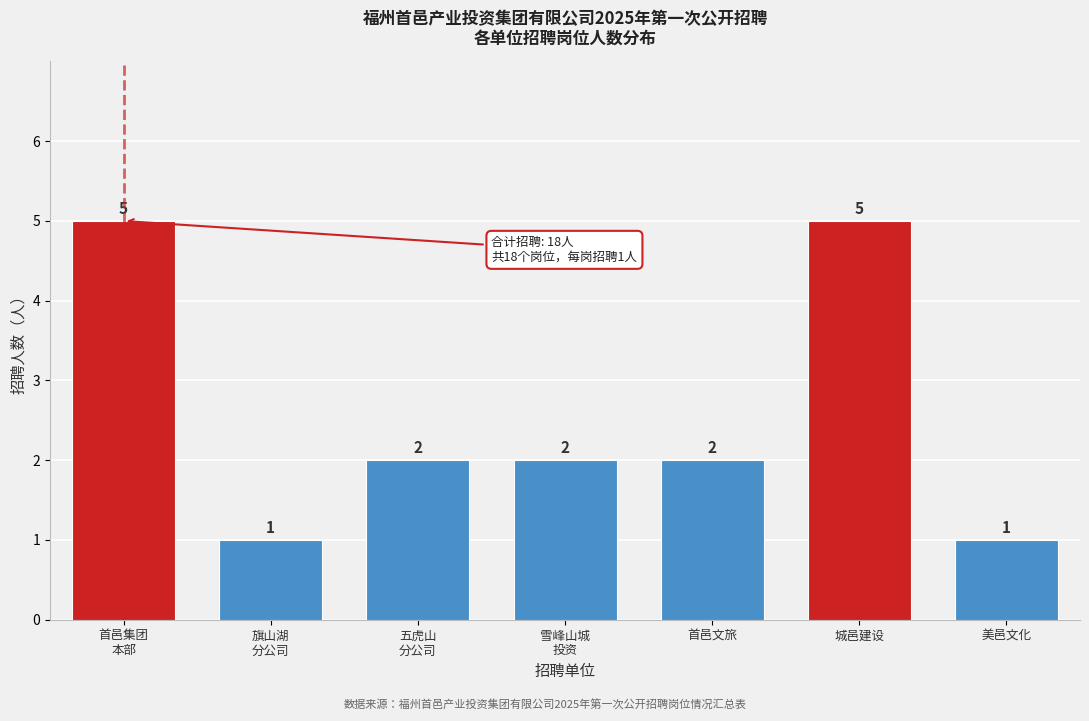

Reading left to right, list all the values displayed in this chart.

5	1	2	2	2	5	1